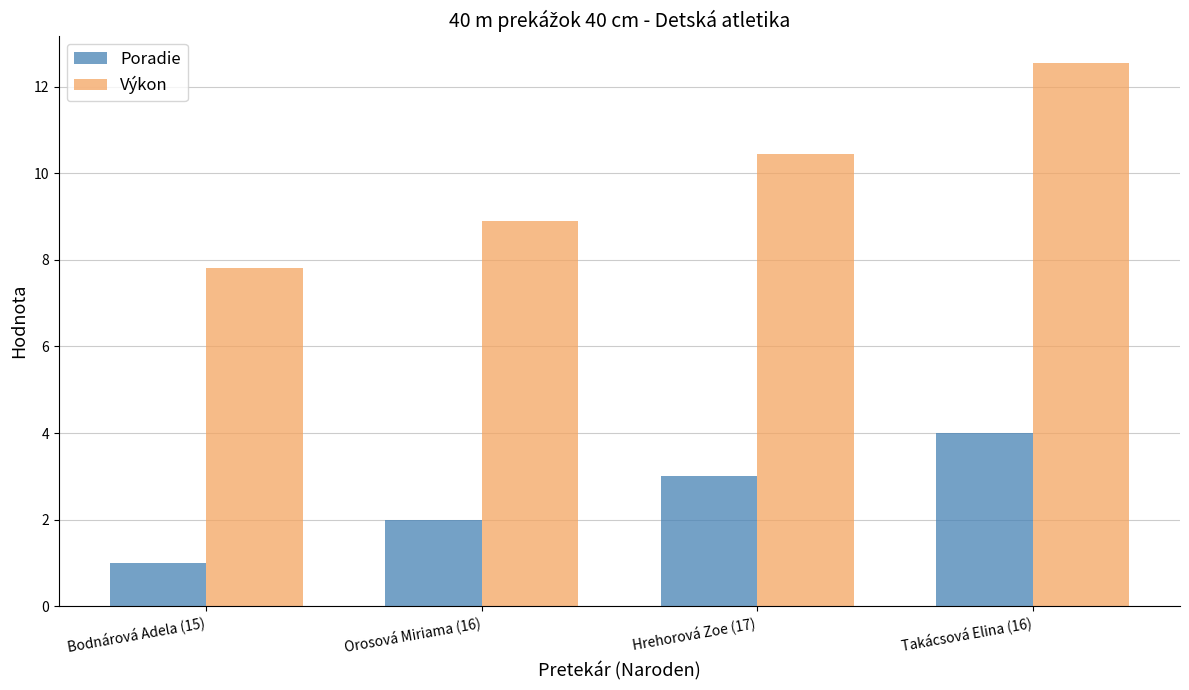

List the labels in order of Poradie value, largest first.

Takácsová Elina (16), Hrehorová Zoe (17), Orosová Miriama (16), Bodnárová Adela (15)